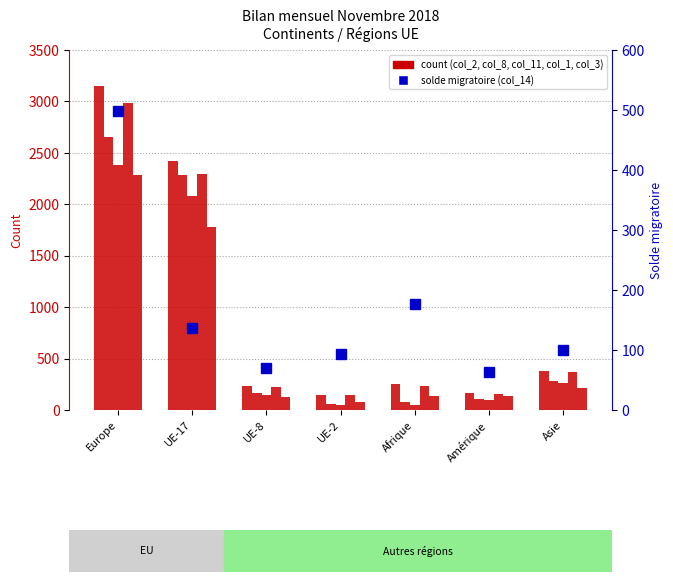

Reading right to left, extract all data points from this chart.

col_2 (Augmentations): Asie=383	Amérique=170	Afrique=257	UE-2=149	UE-8=231	UE-17=2420	Europe=3149
col_8 (Total départs): Asie=283	Amérique=107	Afrique=81	UE-2=56	UE-8=161	UE-17=2283	Europe=2651
col_11 (Emigrations eff.): Asie=266	Amérique=96	Afrique=49	UE-2=46	UE-8=149	UE-17=2081	Europe=2383
col_1 (Total entrées): Asie=373	Amérique=159	Afrique=237	UE-2=145	UE-8=228	UE-17=2294	Europe=2986
col_3 (Immigrations eff.): Asie=211	Amérique=139	Afrique=135	UE-2=76	UE-8=130	UE-17=1783	Europe=2283
col_14 (Solde migratoire): Asie=100	Amérique=63	Afrique=176	UE-2=93	UE-8=70	UE-17=137	Europe=498